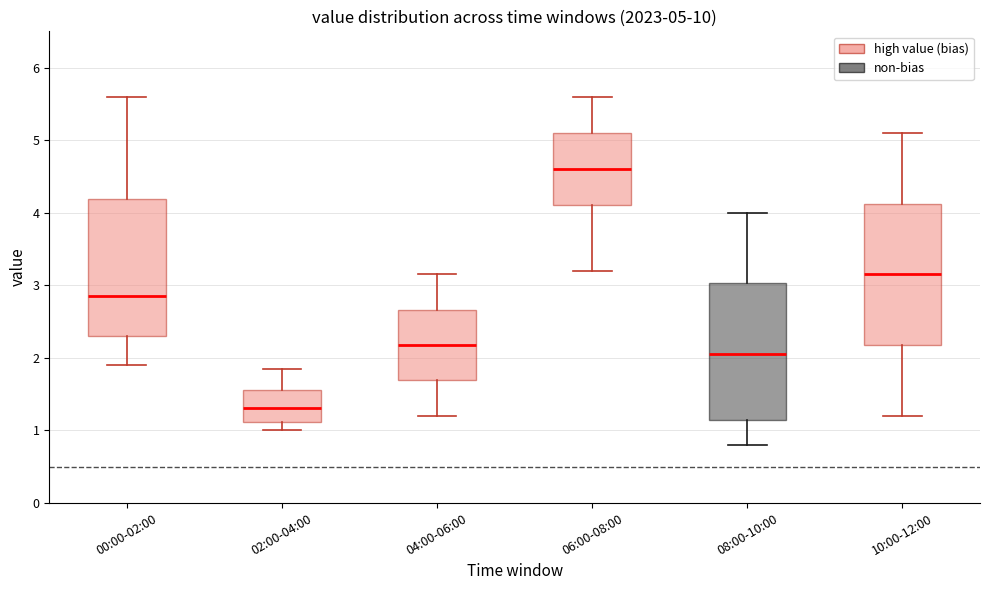

Which box's median line is the highest?

06:00-08:00